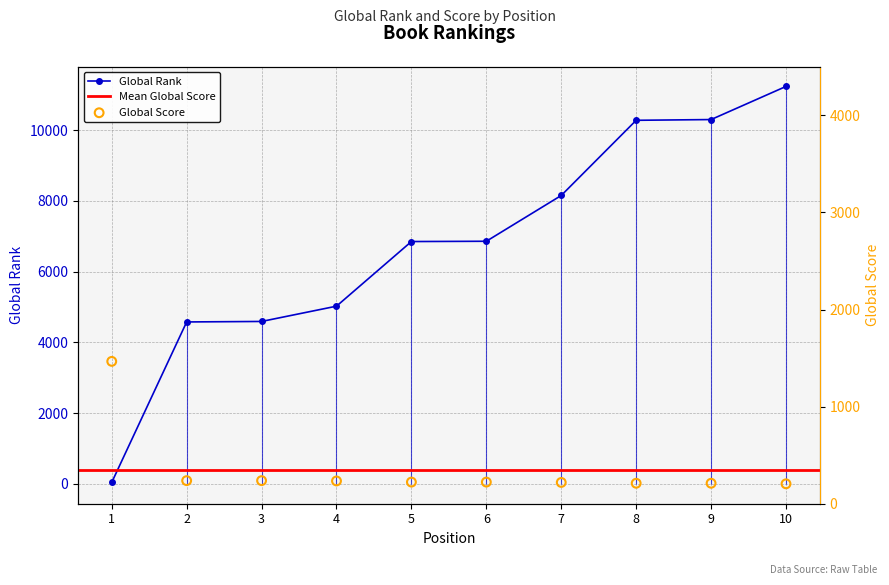

At how many categories does at least one series exceed 2908?

10